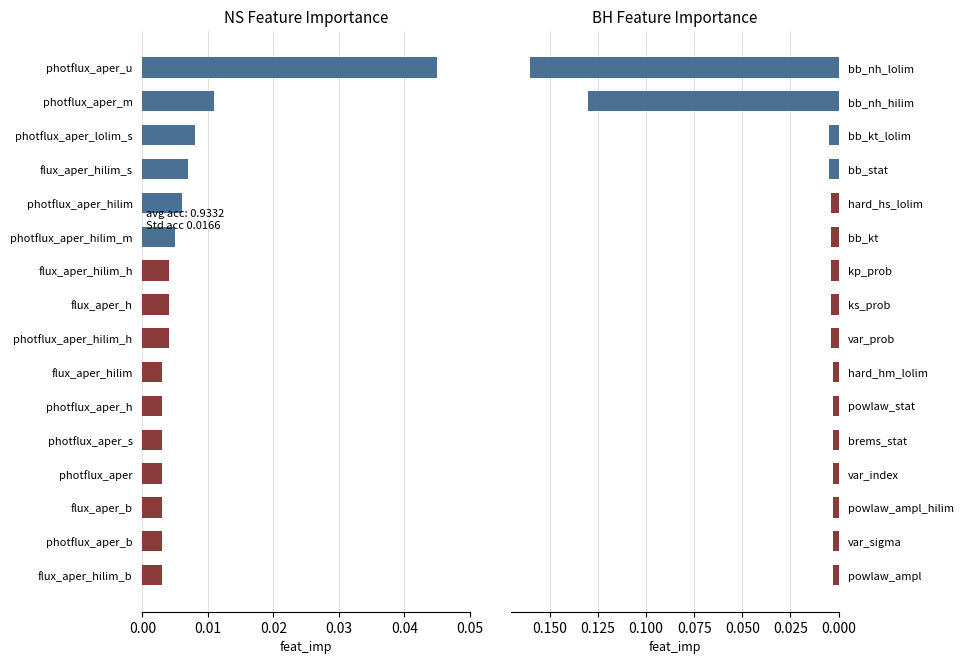

True or false: BH has a value of 0.2 at bb_nh_hilim.

False